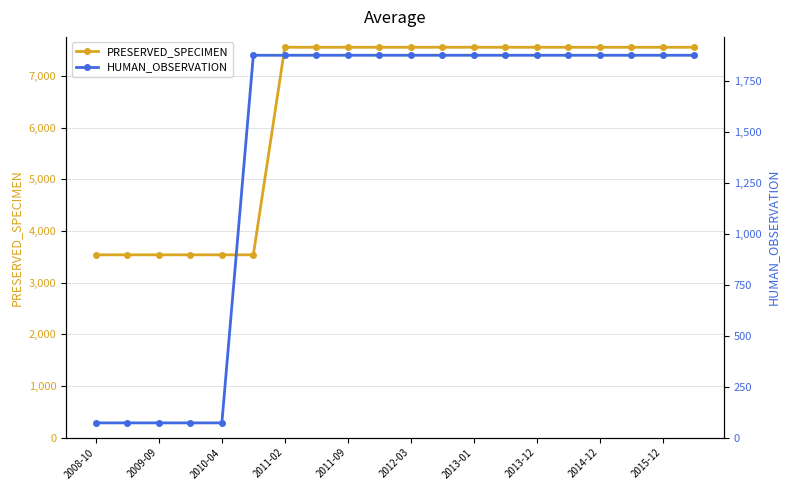

How many values in the PRESERVED_SPECIMEN series are below 7559?

6